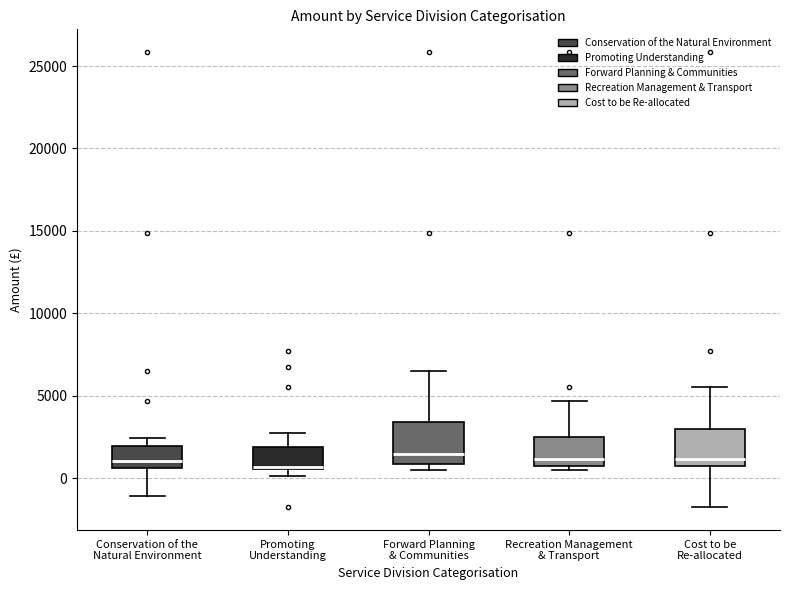

Reading left to right, read every box against the y-axis: the position of its median line, the range the box covers, and the ends of its whiskers. The values are not printed on the chart, so give them approximately, as read against the axis.

Conservation of the Natural Environment: median 1000, box 500 to 2000, whiskers -1000 to 2500
Promoting Understanding: median 500, box 500 to 2000, whiskers 0 to 3000
Forward Planning & Communities: median 1500, box 1000 to 3500, whiskers 500 to 6500
Recreation Management & Transport: median 1000 (just above the box's lower edge), box 1000 to 2500, whiskers 500 to 4500
Cost to be Re-allocated: median 1000 (just above the box's lower edge), box 1000 to 3000, whiskers -2000 to 5500